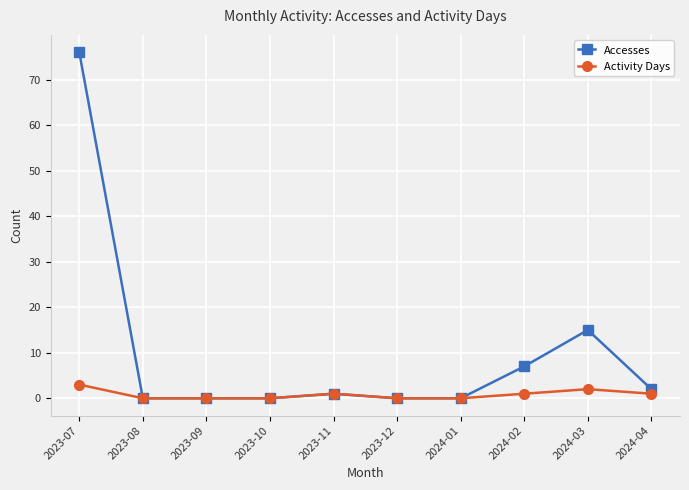

Which series has the widest spread of values?

Accesses